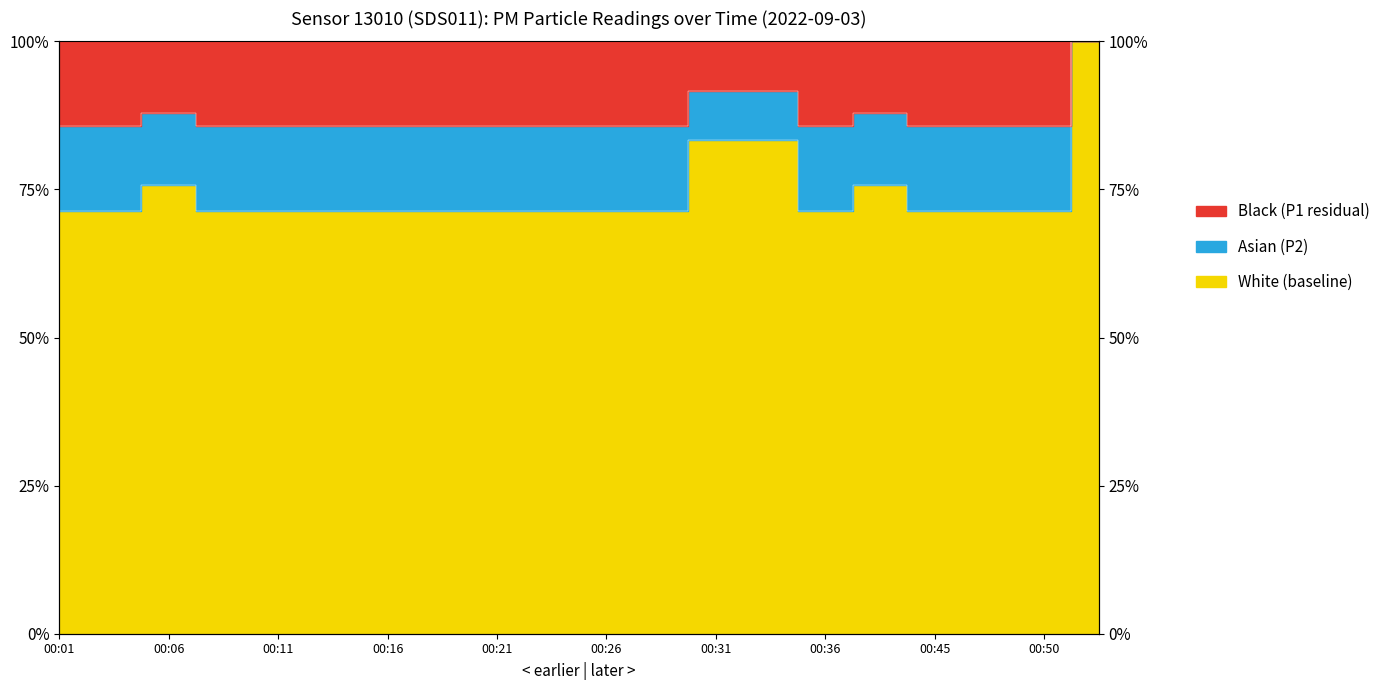

What is the average value of the P2 series?

0.9